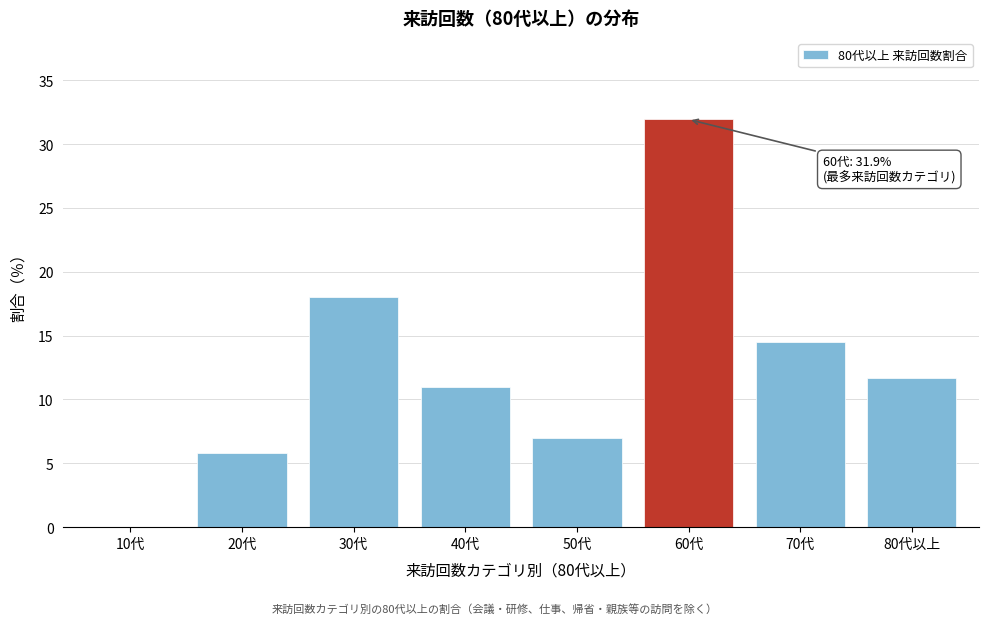

Reading left to right, transcribe all the data shown in this chart.

10代=0.0	20代=5.8	30代=18.1	40代=11.0	50代=7.0	60代=31.9	70代=14.5	80代以上=11.7